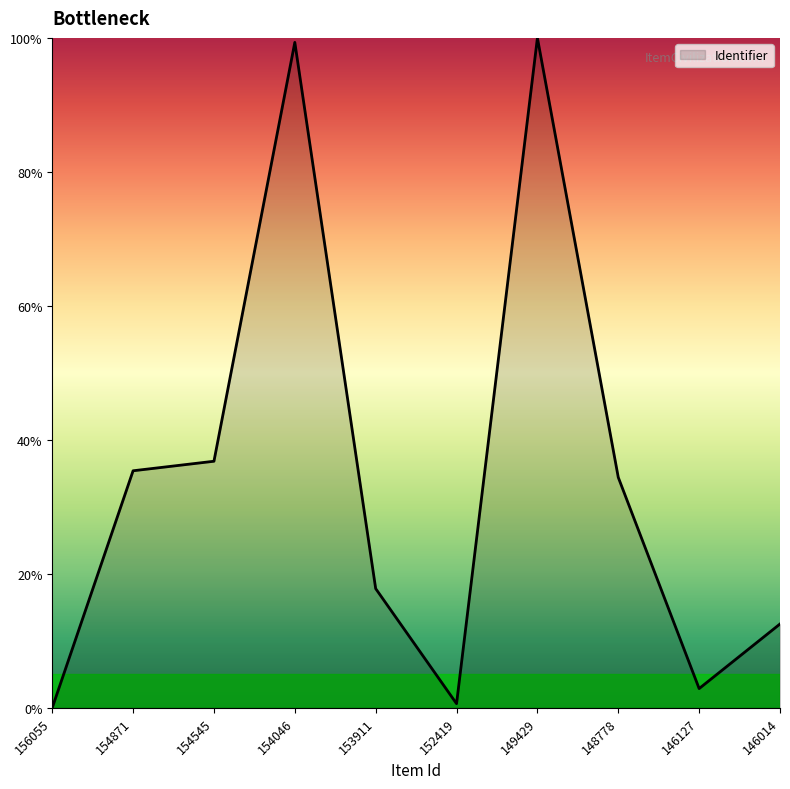

What is the greatest value displayed?

100.0